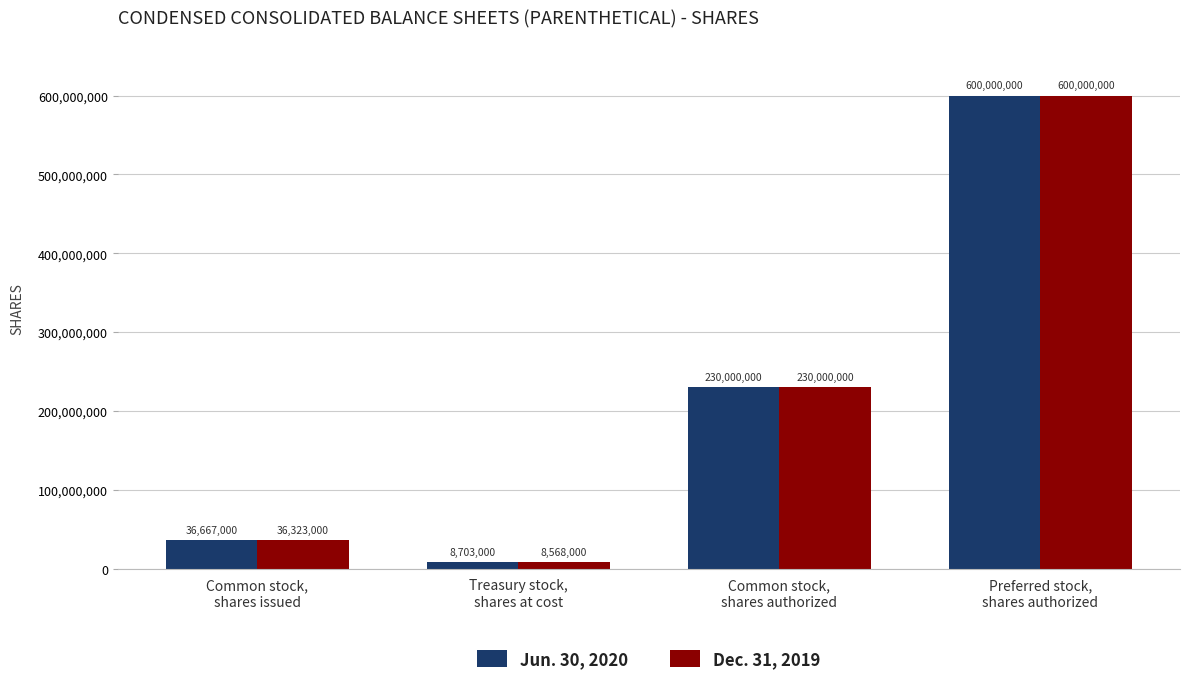

Rank the series by their average value, from lowest to highest.

Dec. 31, 2019, Jun. 30, 2020